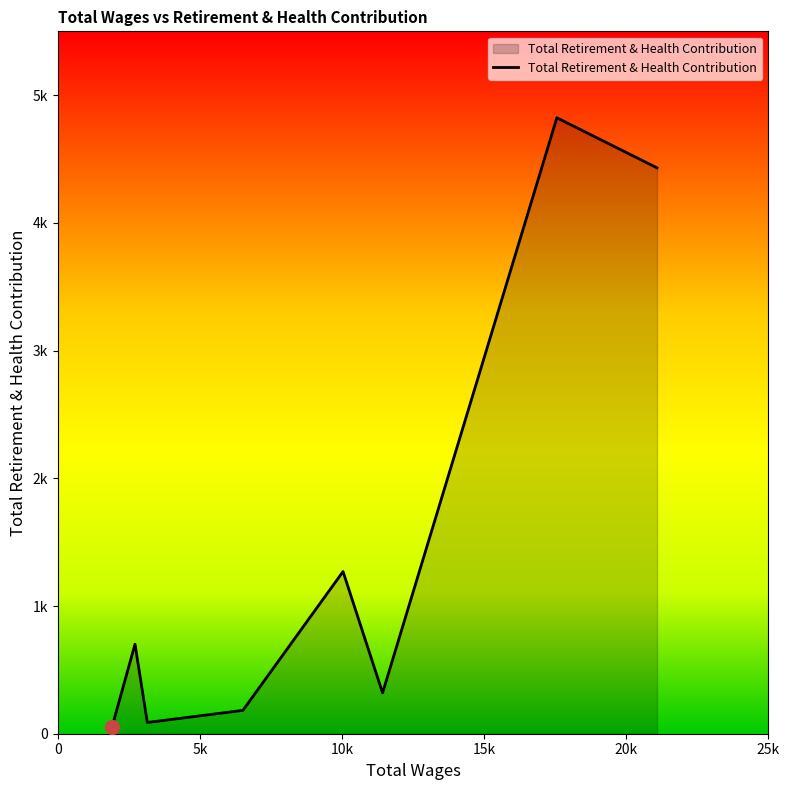

How many interior local valleys (lower than both neighbors) does the data have?

2